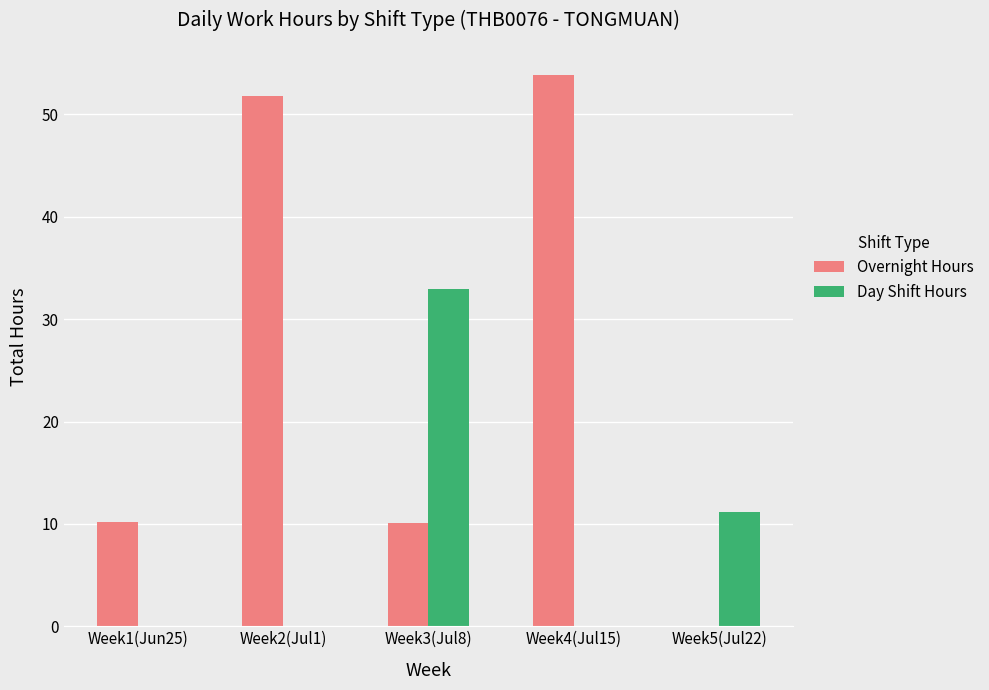

Where is Day Shift Hours nearest to the value 16?

Week5(Jul22)